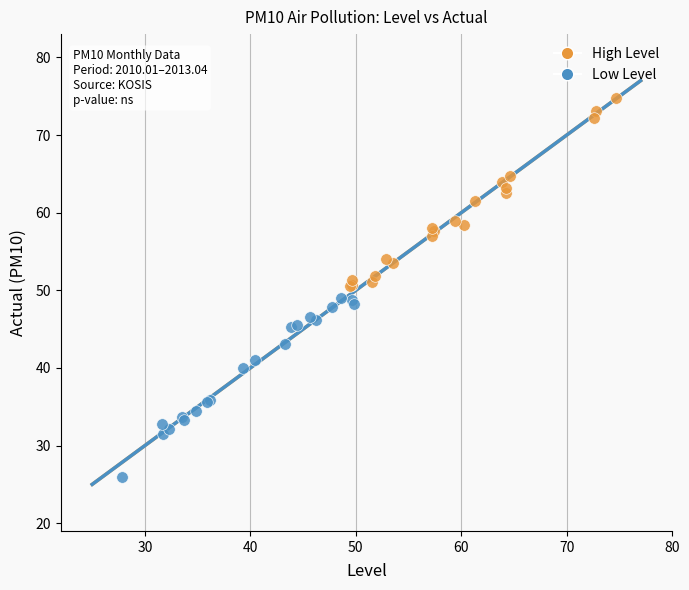

Which series contains the lowest Y value?

Low Level